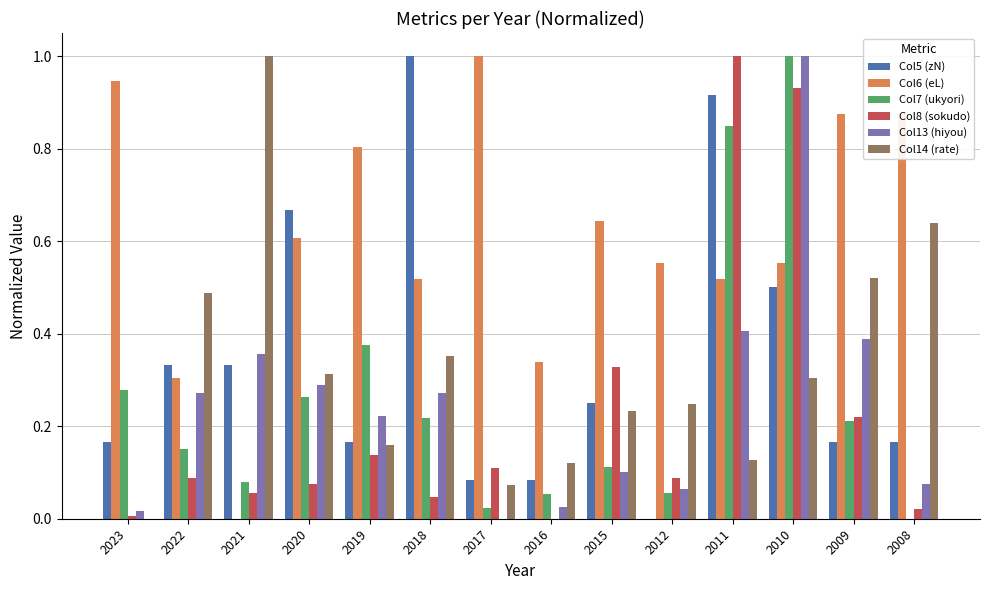

Between 2018 and 2009, which series saw the biggest shift?

Col5 (zN)